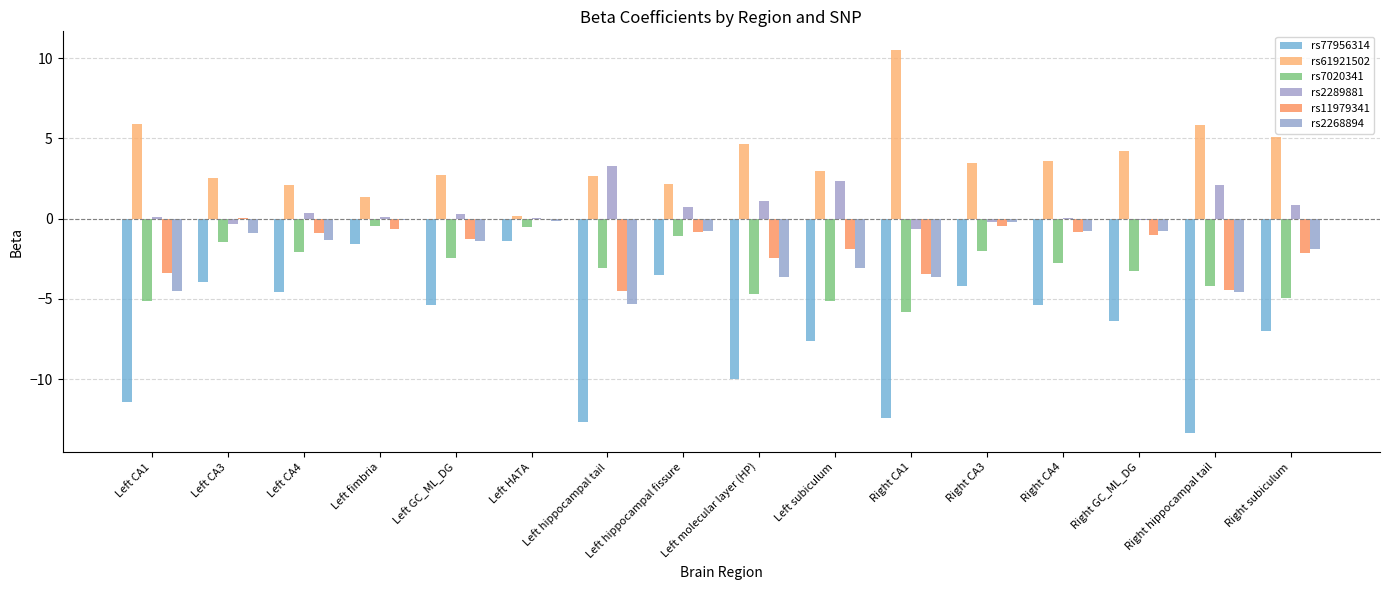

How many groups of bars are there?

16